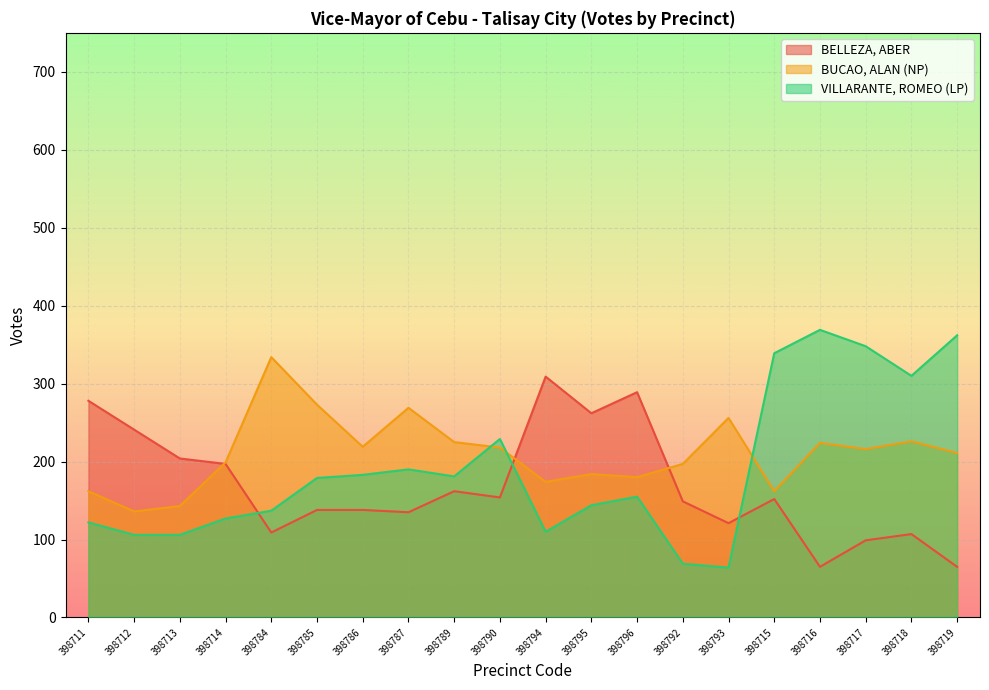

What is the difference between the maximum and minimum values in the BELLEZA, ABER series?

244